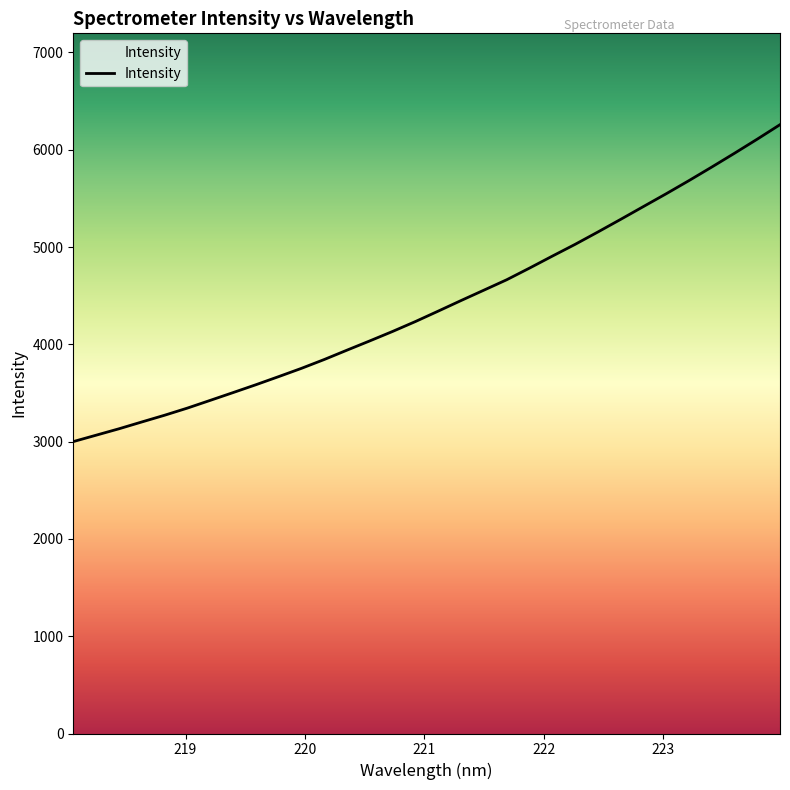

True or false: the data shows 4234.3 at 220.9264.

True